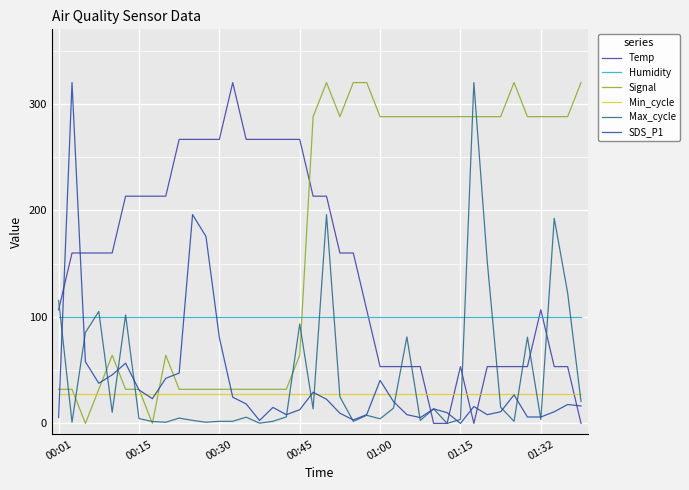

What is the maximum value for Temp?

320.0